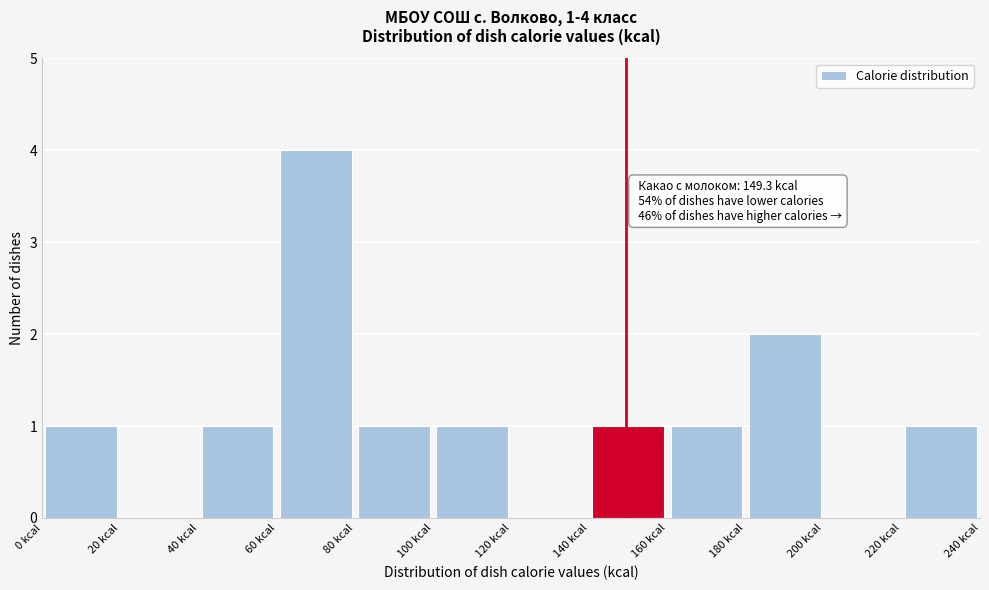

Over which range of the x-axis is the bar tallest?

60 to 80